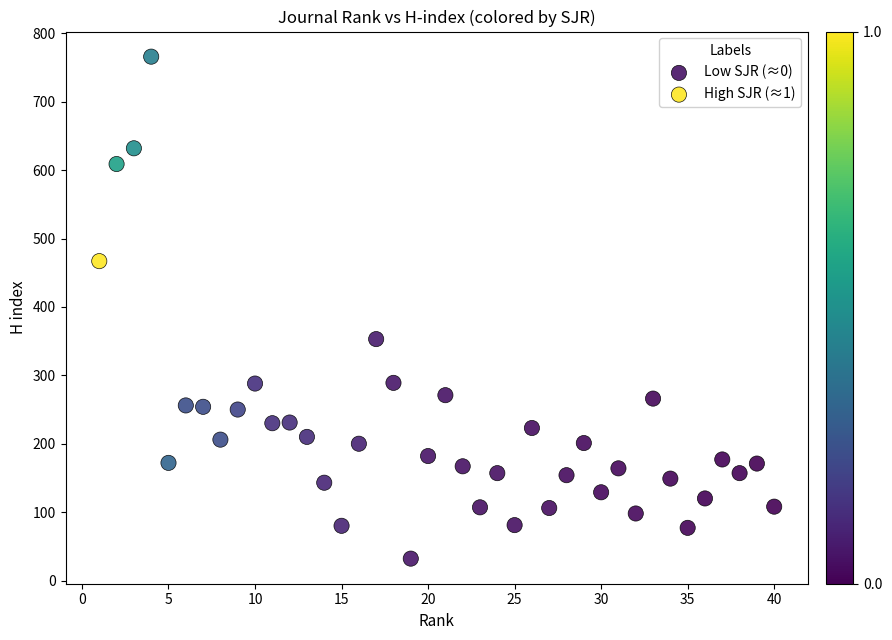

Which series contains the highest Y value?

High SJR (≈1)